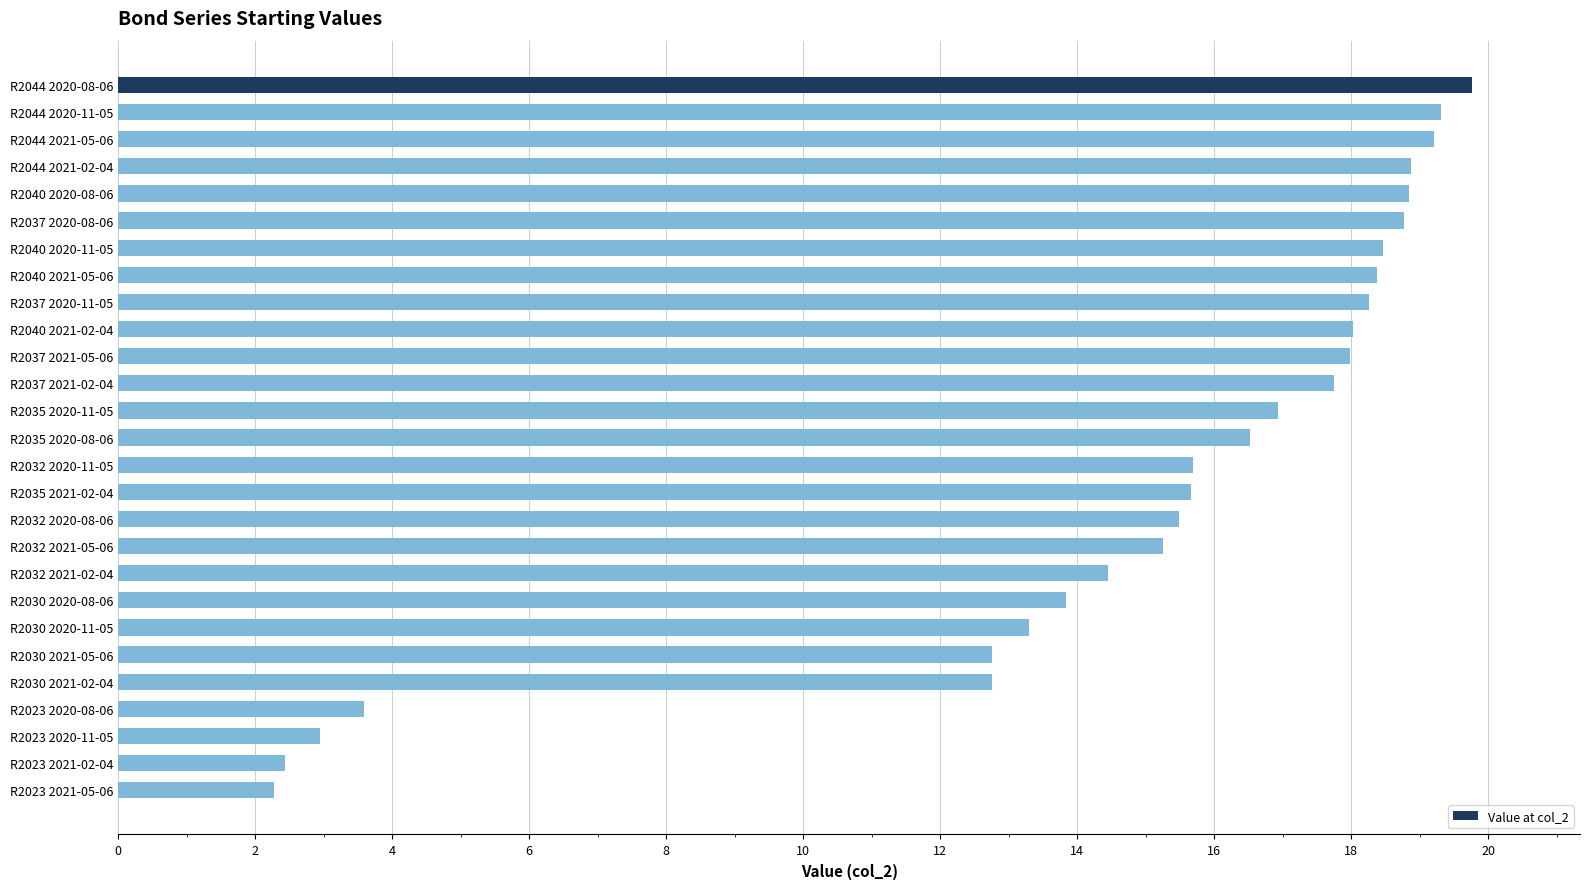

Which label corresponds to the largest value in the chart?

R2044 2020-08-06